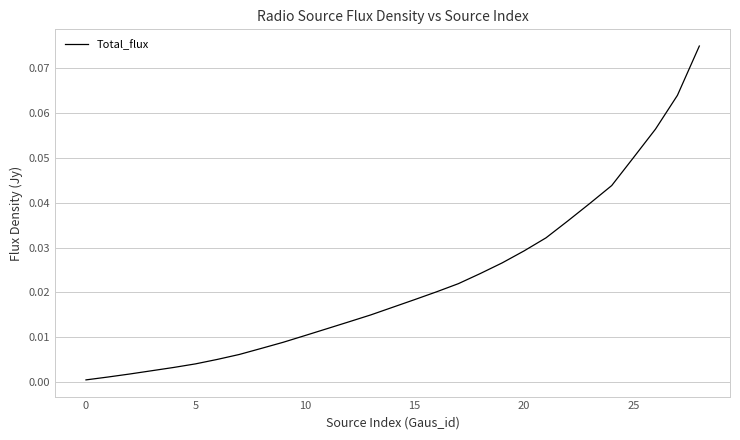

Does the chart display data point markers on the line(s)?

No